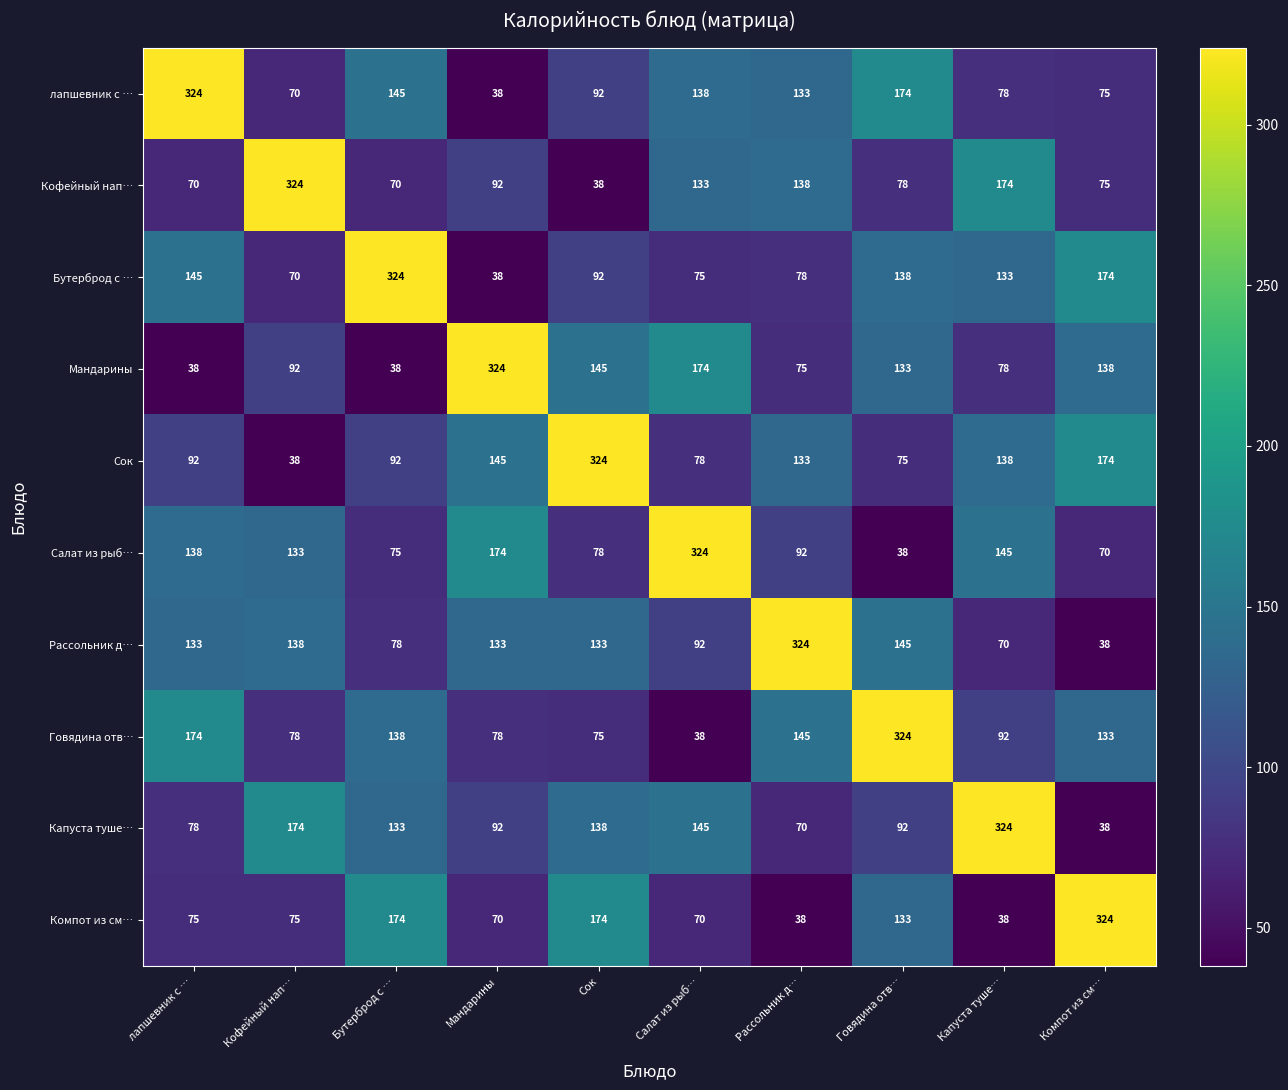

At which category is the sum across all series the highest?

Говядина отв…